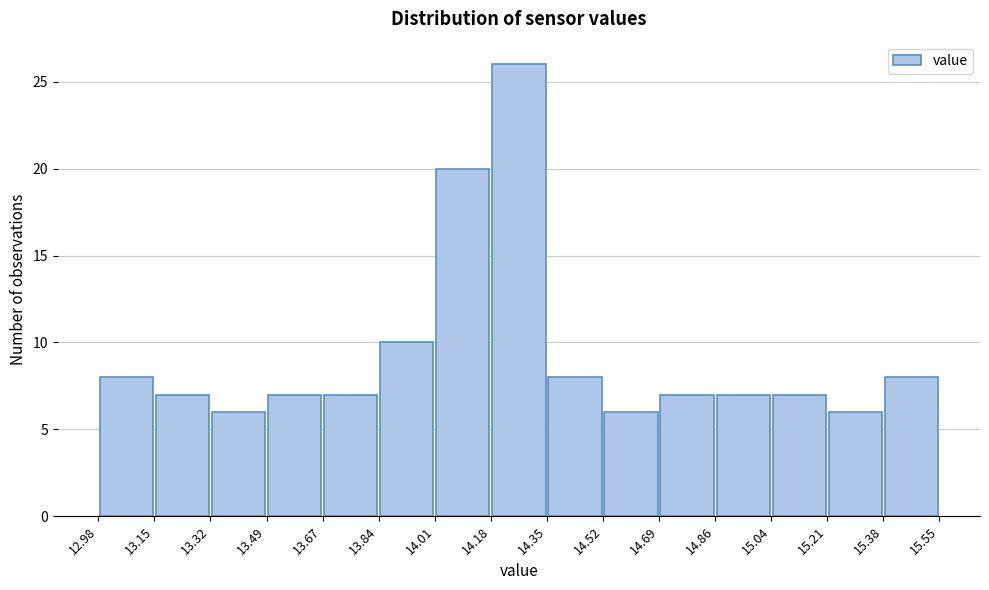

Reading left to right, list every bar in this chart as the range it spans on the x-axis followed by its height. The values are not printed on the chart, so give them approximately, as read against the axis.

12.98 to 13.15: 8
13.15 to 13.32: 7
13.32 to 13.49: 6
13.49 to 13.67: 7
13.67 to 13.84: 7
13.84 to 14.01: 10
14.01 to 14.18: 20
14.18 to 14.35: 26
14.35 to 14.52: 8
14.52 to 14.69: 6
14.69 to 14.86: 7
14.86 to 15.04: 7
15.04 to 15.21: 7
15.21 to 15.38: 6
15.38 to 15.55: 8